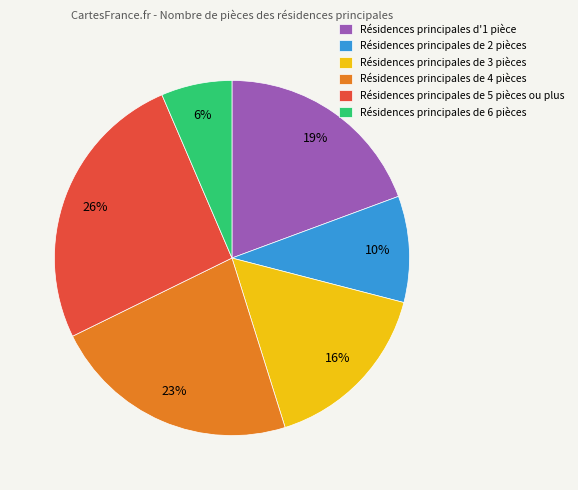

Which category has the biggest portion of the pie?

Résidences principales de 5 pièces ou plus